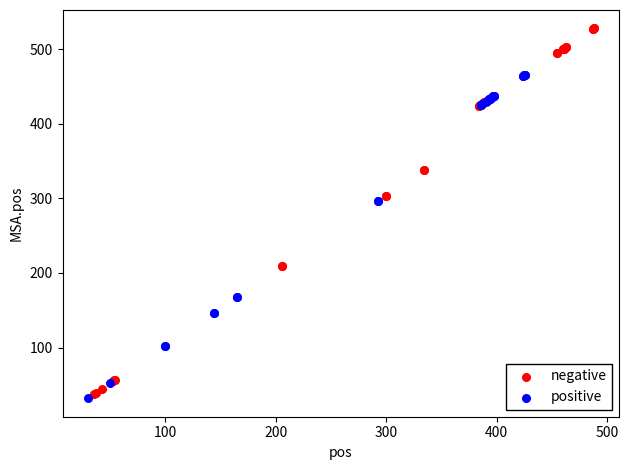

Which series contains the lowest Y value?

positive